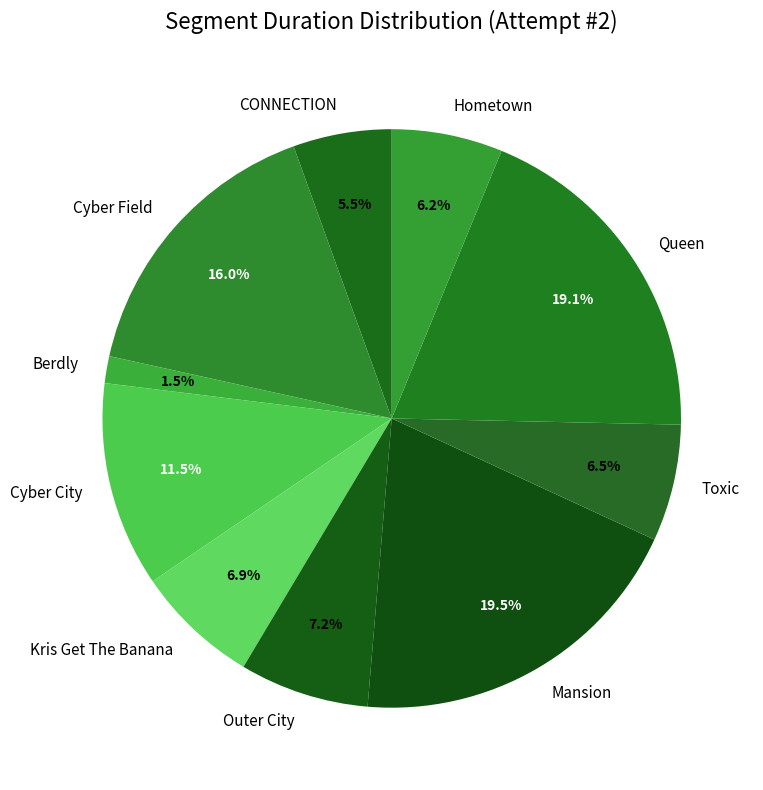

What percentage do CONNECTION and Berdly together represent?

7.0%